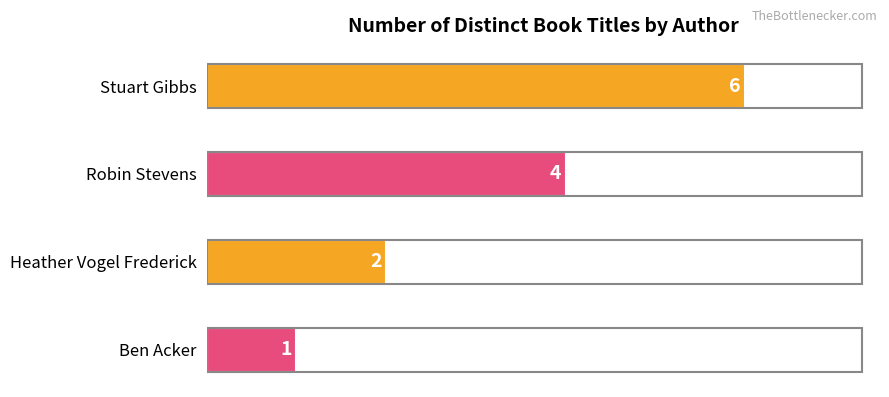

What is the smallest value displayed?

1